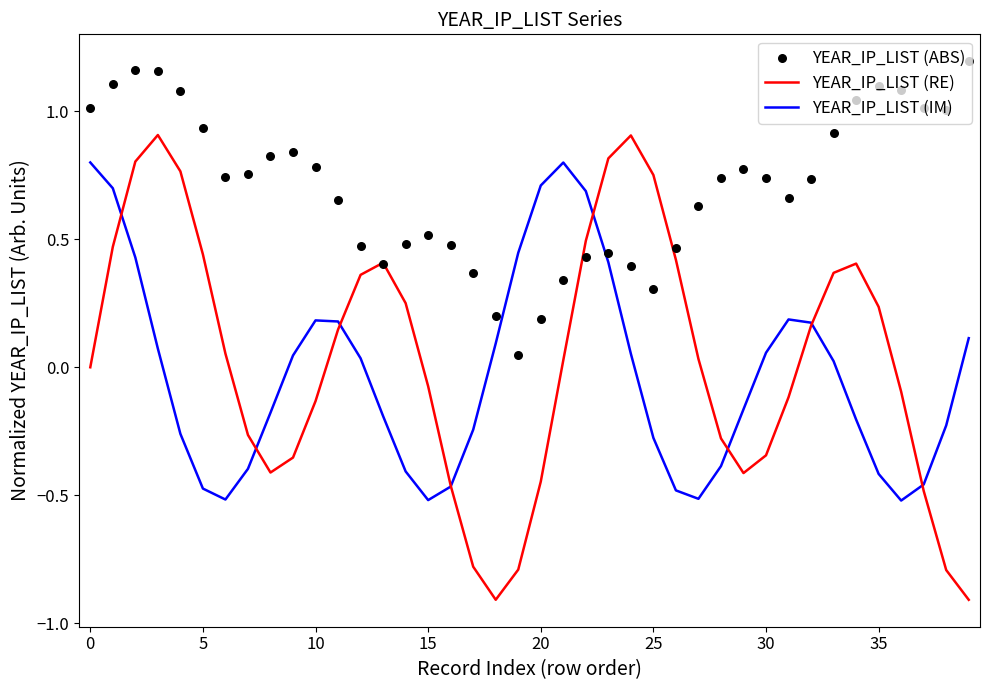

Which series has the largest total across all categories?

YEAR_IP_LIST (ABS)